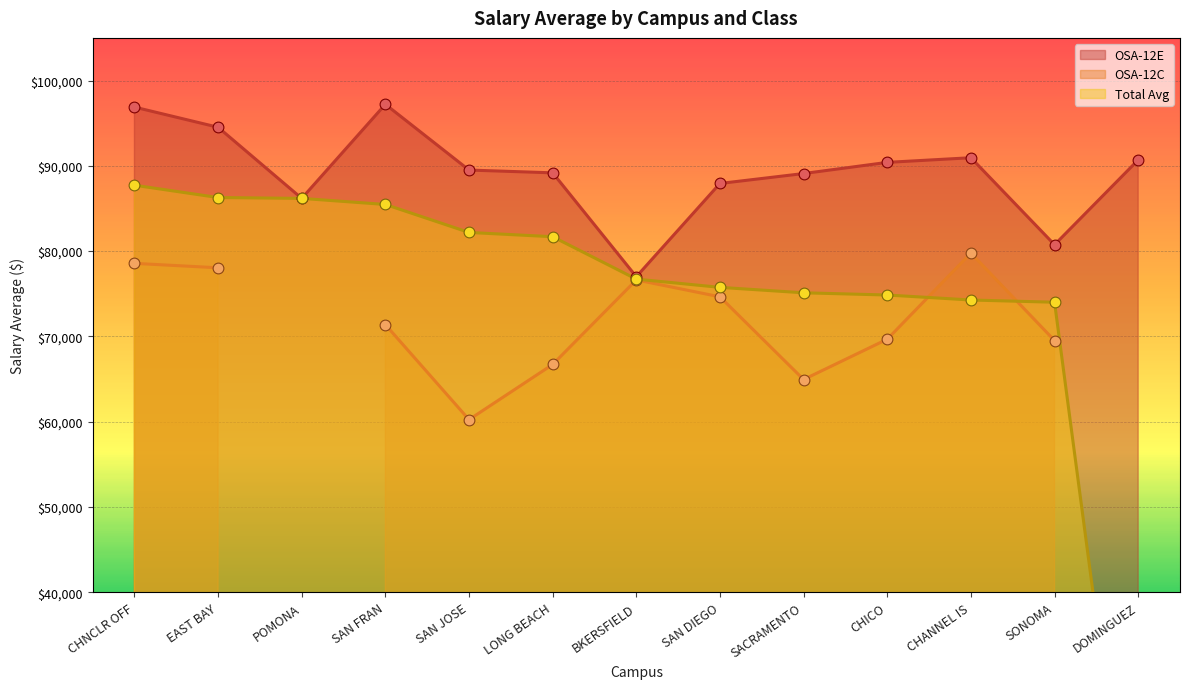

Is it true that OSA-12E equals 94520.0 at EAST BAY?

True